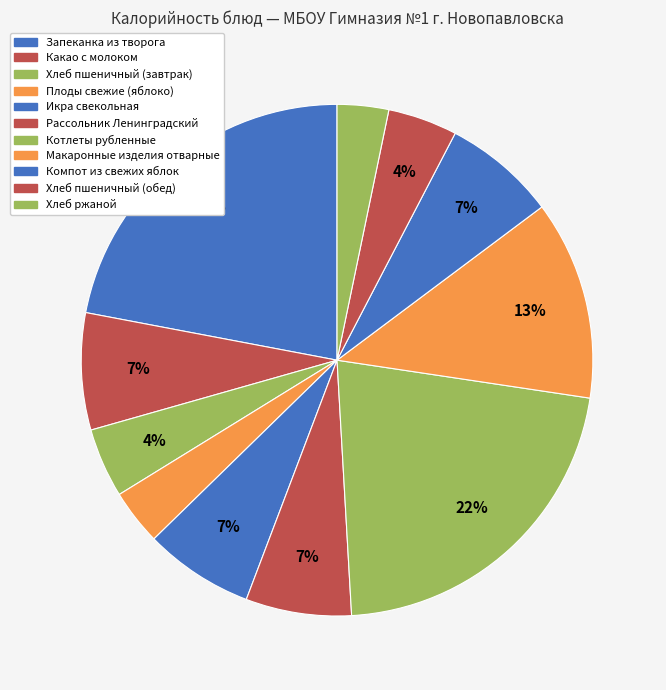

What percentage is the Котлеты рубленные slice, to the nearest percent?

22%